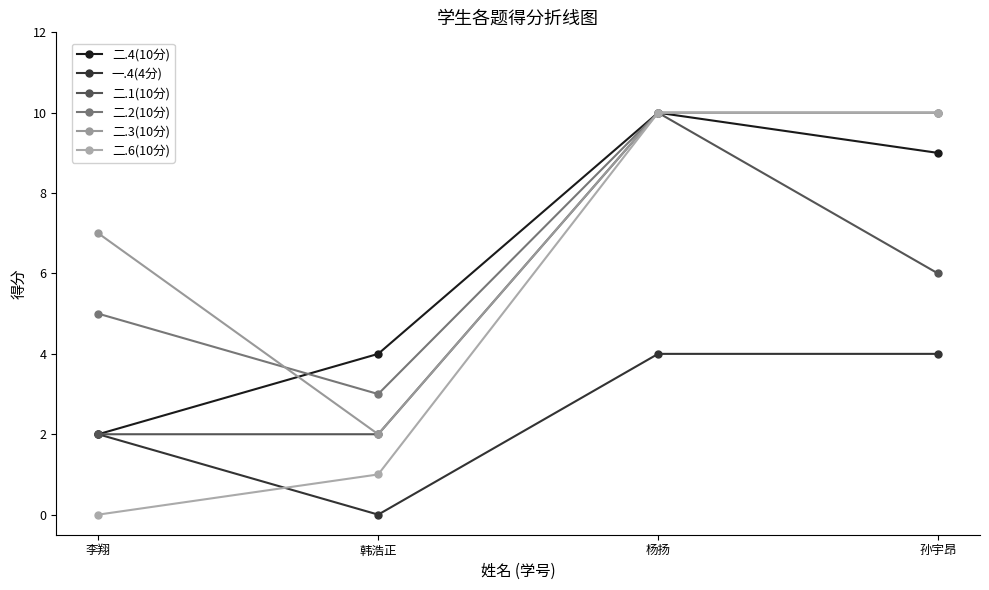

Reading left to right, transcribe all the data shown in this chart.

二.4(10分): 2	4	10	9
一.4(4分): 2	0	4	4
二.1(10分): 2	2	10	6
二.2(10分): 5	3	10	10
二.3(10分): 7	2	10	10
二.6(10分): 0	1	10	10